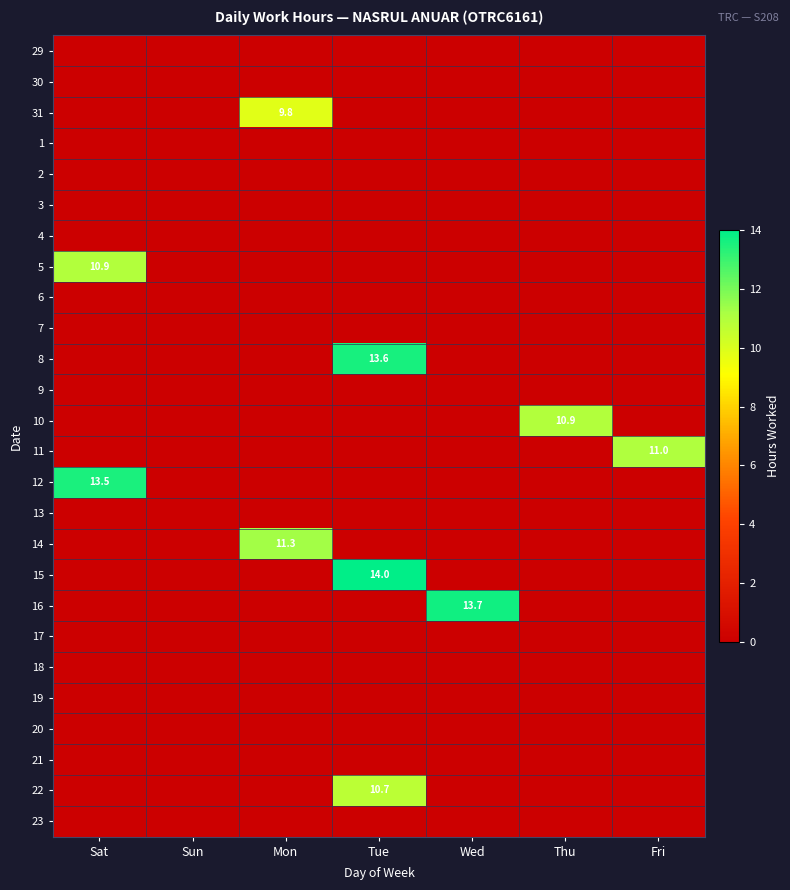

Is the value of 9 at Fri greater than the value of 18 at Tue?

No